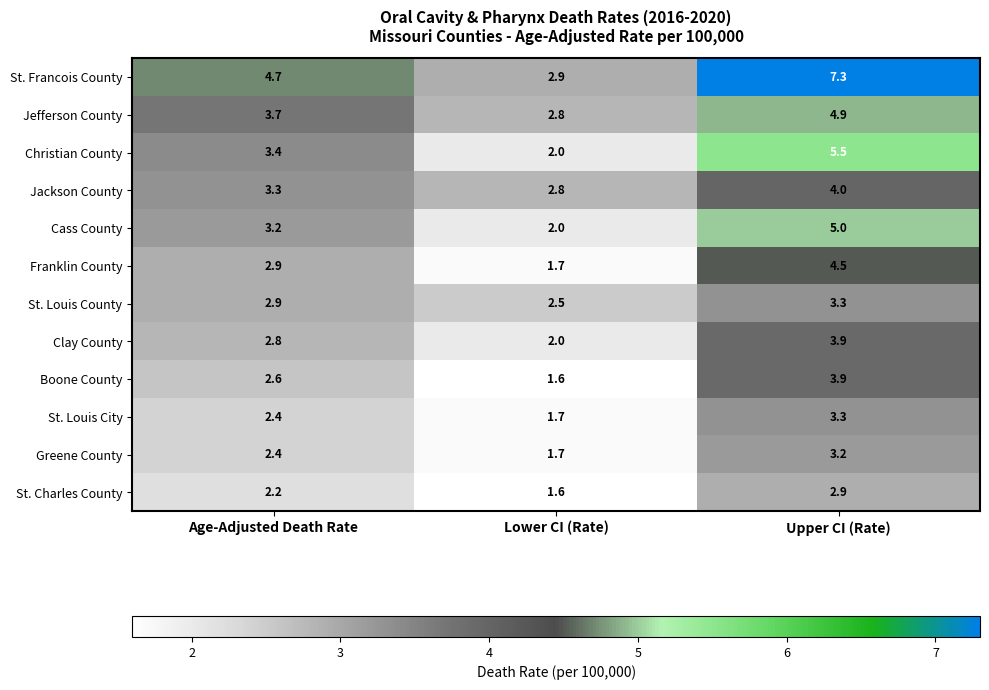

True or false: Jackson County has a value of 5.0 at Lower CI (Rate).

False